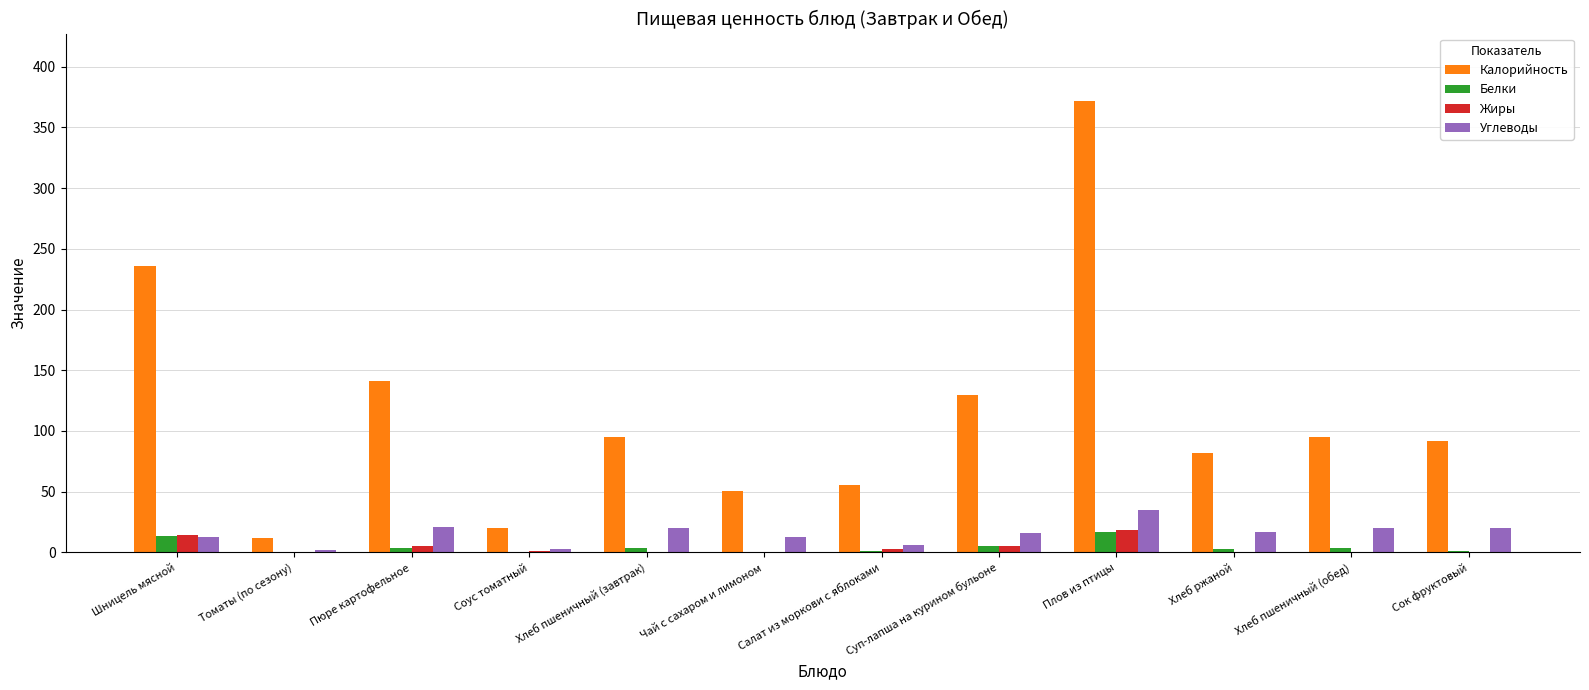

Which series has the largest total across all categories?

Калорийность